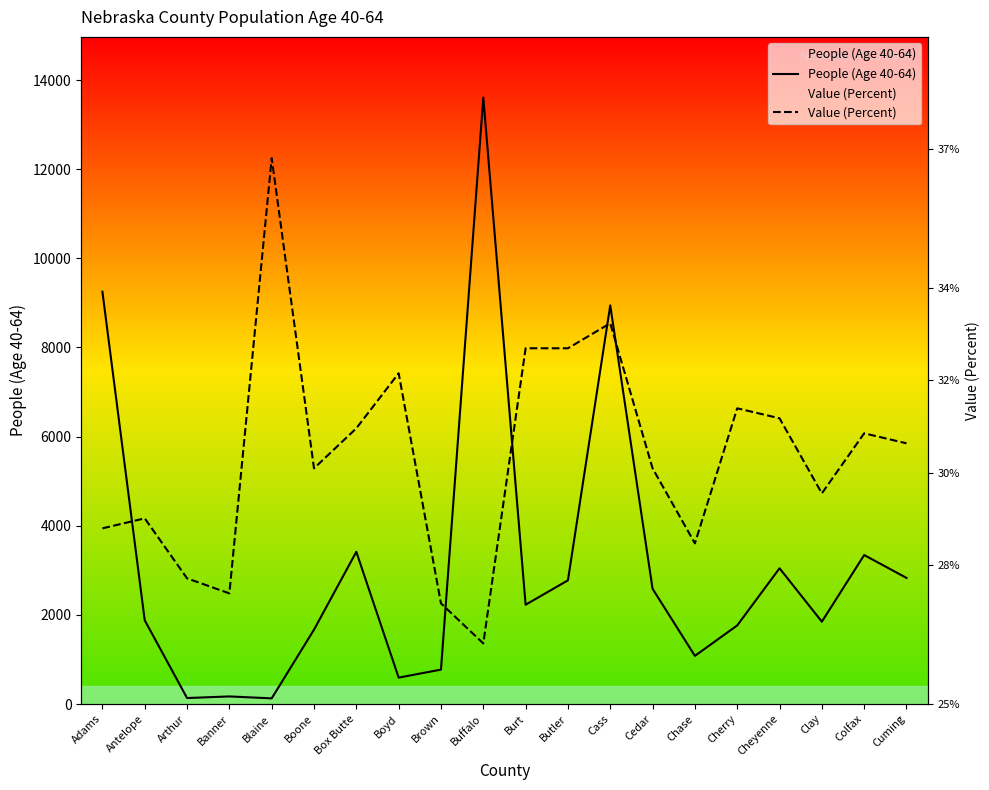

What position from the left is Clay?

18